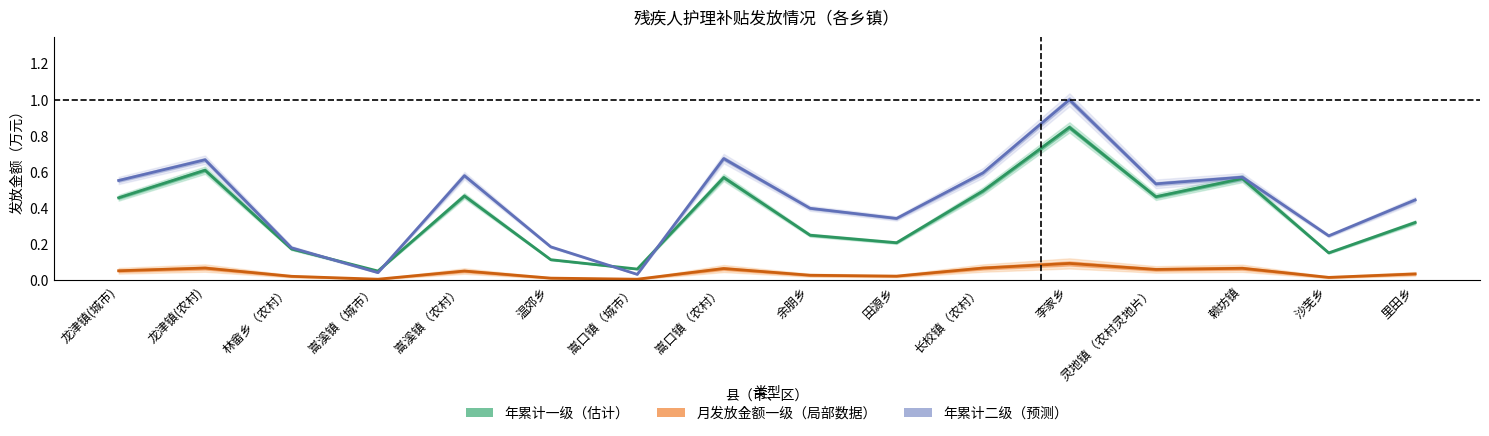

Reading left to right, extract all data points from this chart.

年累计一级: 龙津镇(城市)=0.5	龙津镇(农村)=0.6	林畲乡（农村）=0.2	嵩溪镇（城市）=0.1	嵩溪镇（农村）=0.5	温郊乡=0.1	嵩口镇（城市）=0.1	嵩口镇（农村）=0.6	余朋乡=0.3	田源乡=0.2	长校镇（农村）=0.5	李家乡=0.8	灵地镇（农村灵地片）=0.5	赖坊镇=0.6	沙芜乡=0.2	里田乡=0.3
月发放金额一级: 龙津镇(城市)=0.1	龙津镇(农村)=0.1	林畲乡（农村）=0.0	嵩溪镇（城市）=0.0	嵩溪镇（农村）=0.1	温郊乡=0.0	嵩口镇（城市）=0.0	嵩口镇（农村）=0.1	余朋乡=0.0	田源乡=0.0	长校镇（农村）=0.1	李家乡=0.1	灵地镇（农村灵地片）=0.1	赖坊镇=0.1	沙芜乡=0.0	里田乡=0.0
年累计二级: 龙津镇(城市)=0.6	龙津镇(农村)=0.7	林畲乡（农村）=0.2	嵩溪镇（城市）=0.0	嵩溪镇（农村）=0.6	温郊乡=0.2	嵩口镇（城市）=0.0	嵩口镇（农村）=0.7	余朋乡=0.4	田源乡=0.3	长校镇（农村）=0.6	李家乡=1.0	灵地镇（农村灵地片）=0.5	赖坊镇=0.6	沙芜乡=0.2	里田乡=0.4